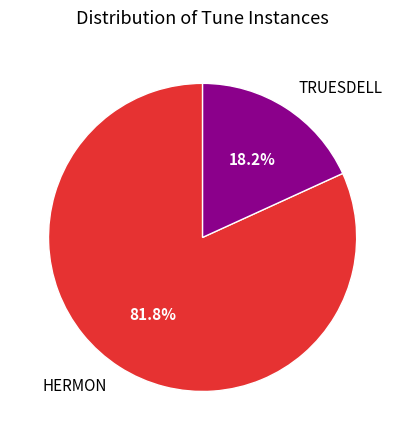

Rank the categories by value from lowest to highest.

TRUESDELL, HERMON